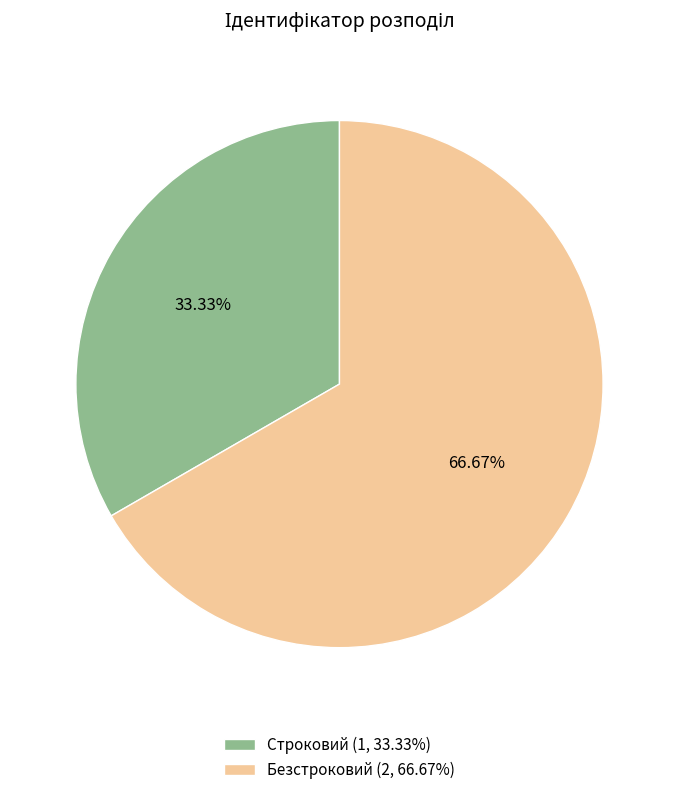

What is the ratio of the value at Безстроковий to the value at Строковий?

2.0